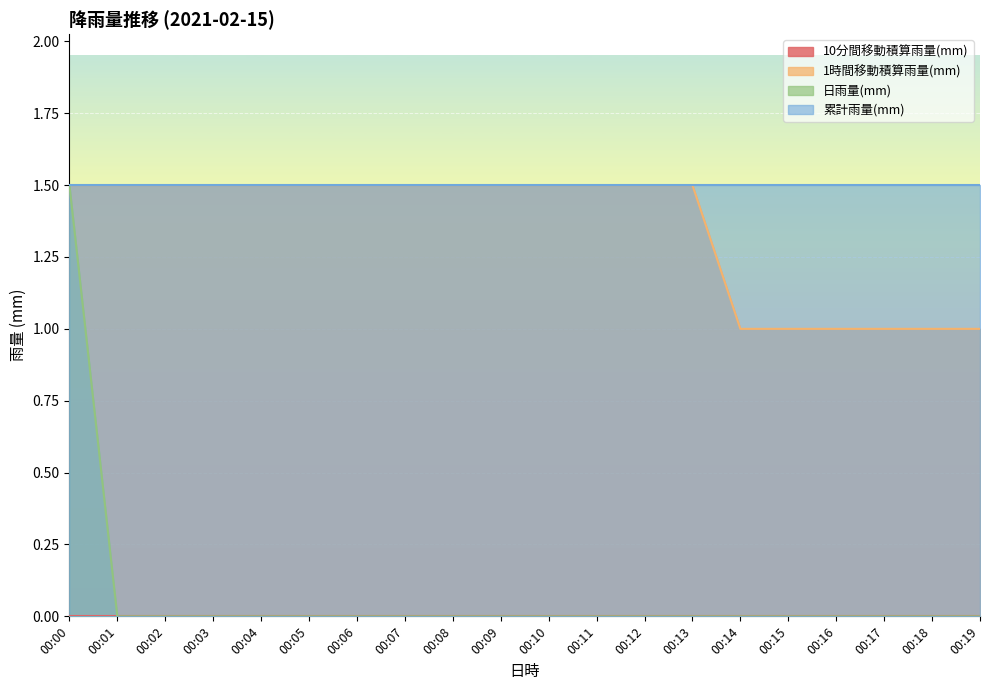

What is the sum of all 1時間移動積算雨量(mm) values?

27.0